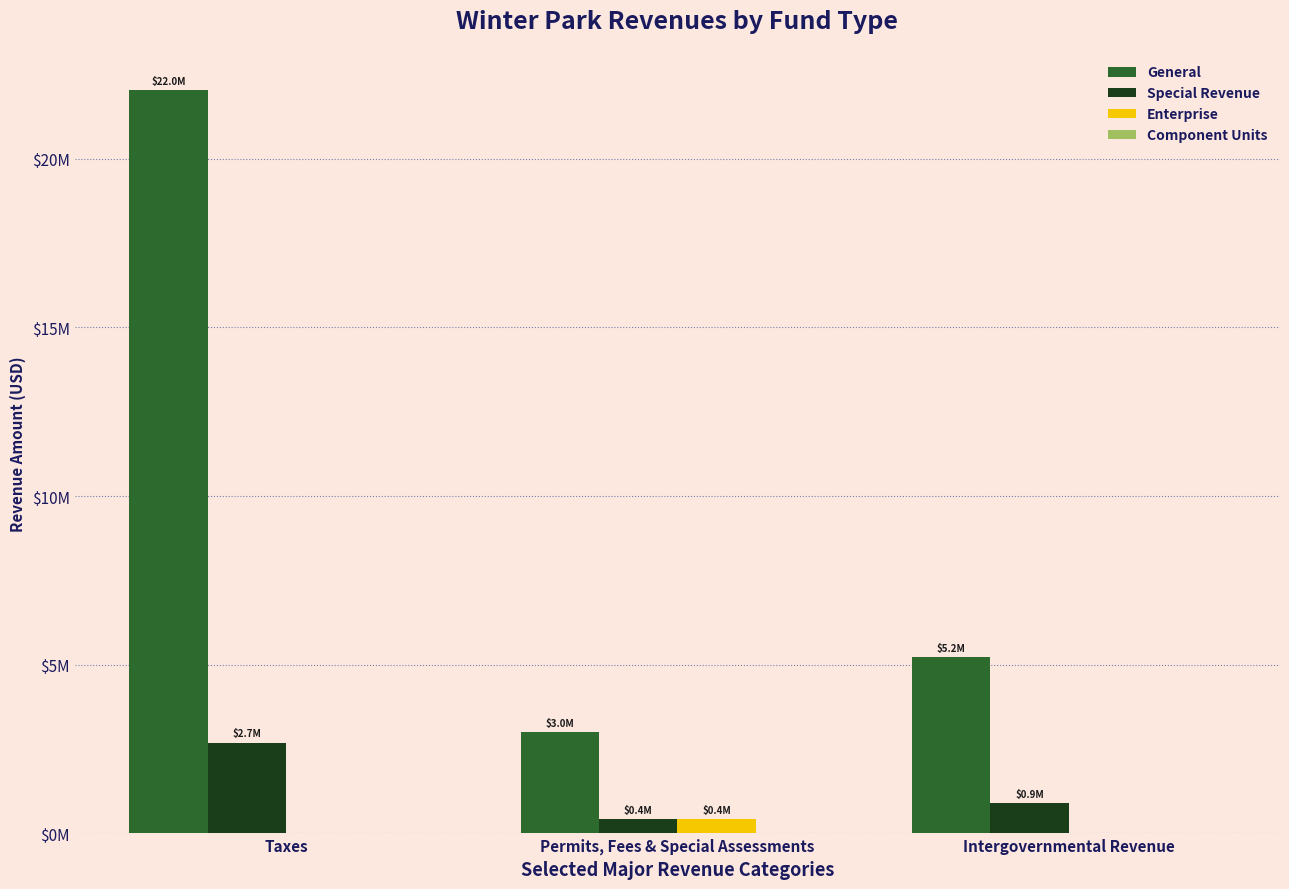

At which category is the sum across all series the highest?

Taxes